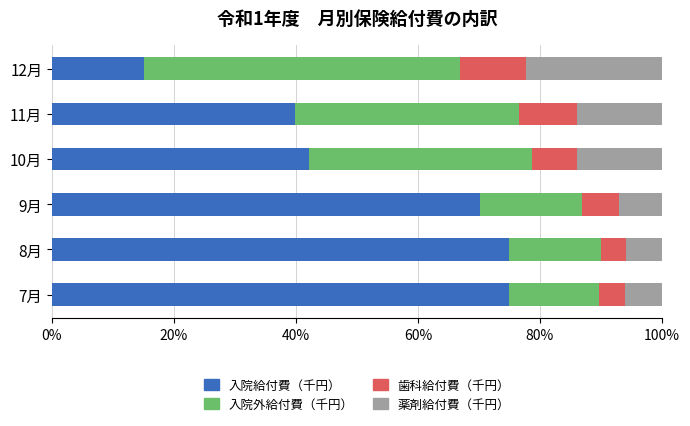

What is the average value of the 入院給付費（千円） series?

52.9